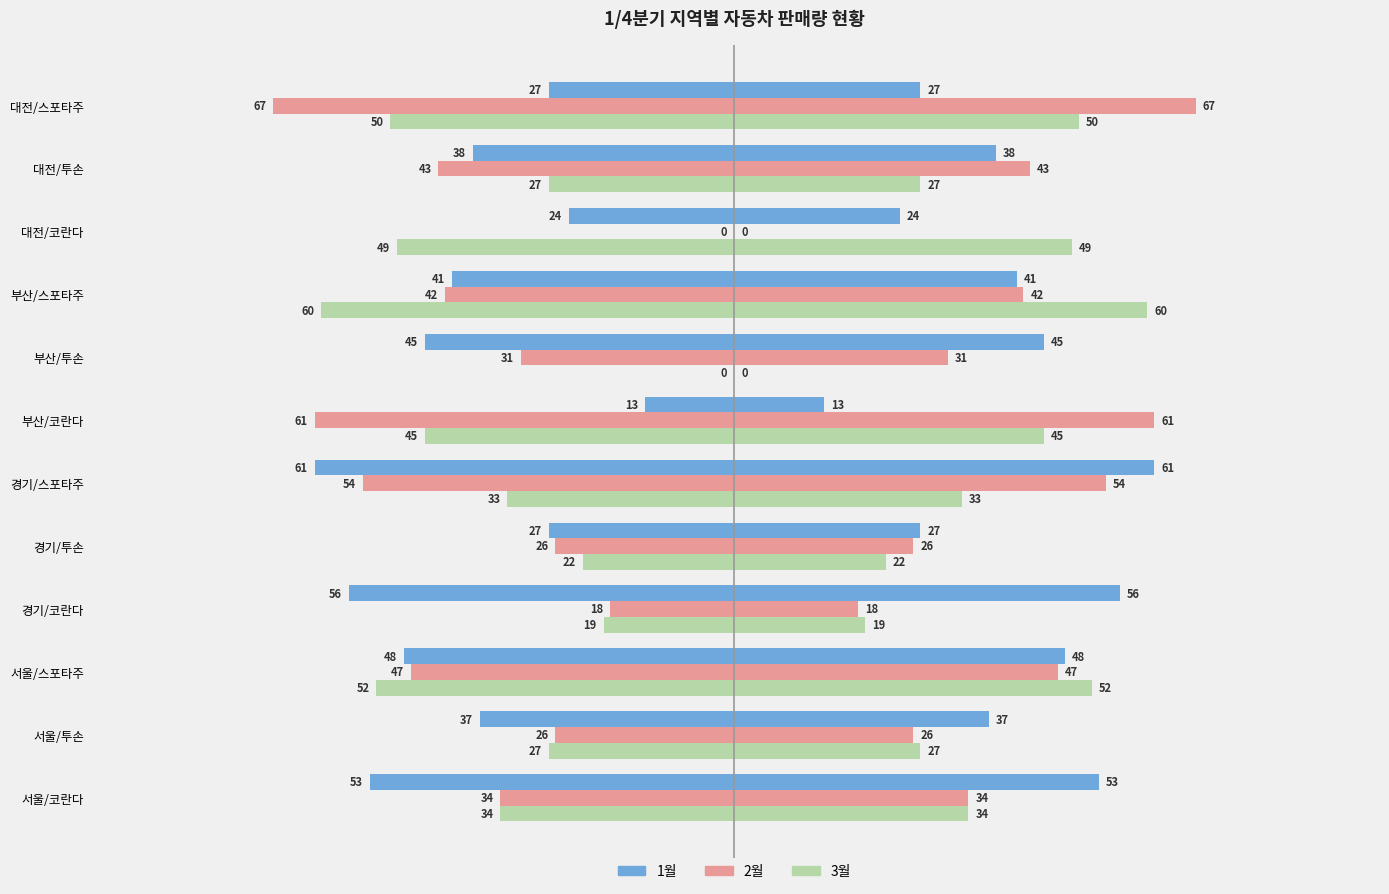

Between 부산/투손 and 서울/투손, which is larger?

서울/투손